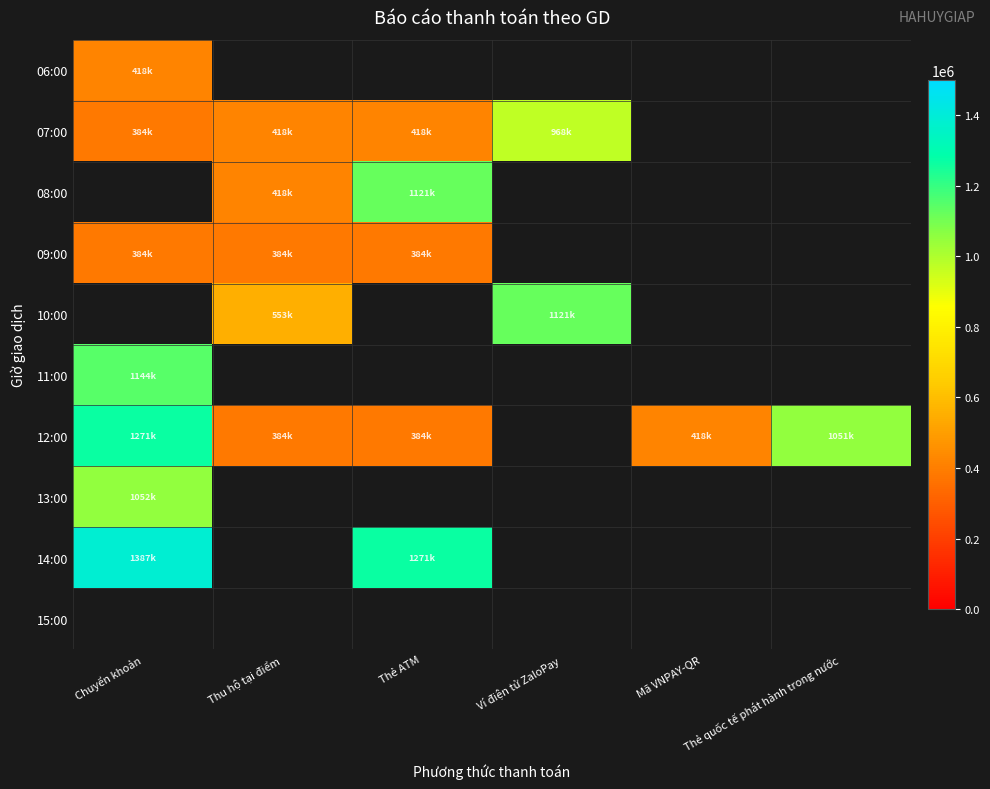

Which series has the largest range (max minus min)?

12:00